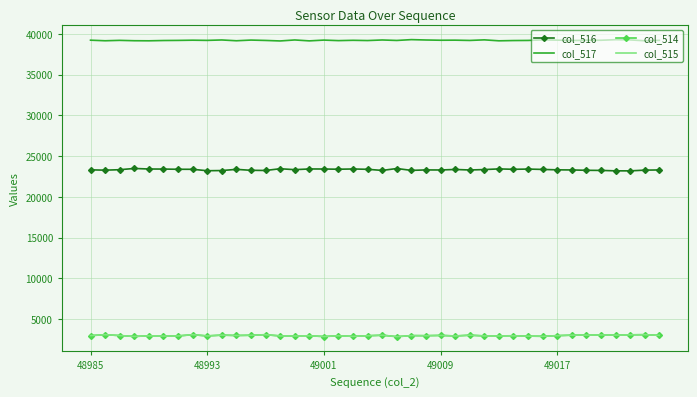

What are all the series names shown in the legend?

col_516, col_517, col_514, col_515